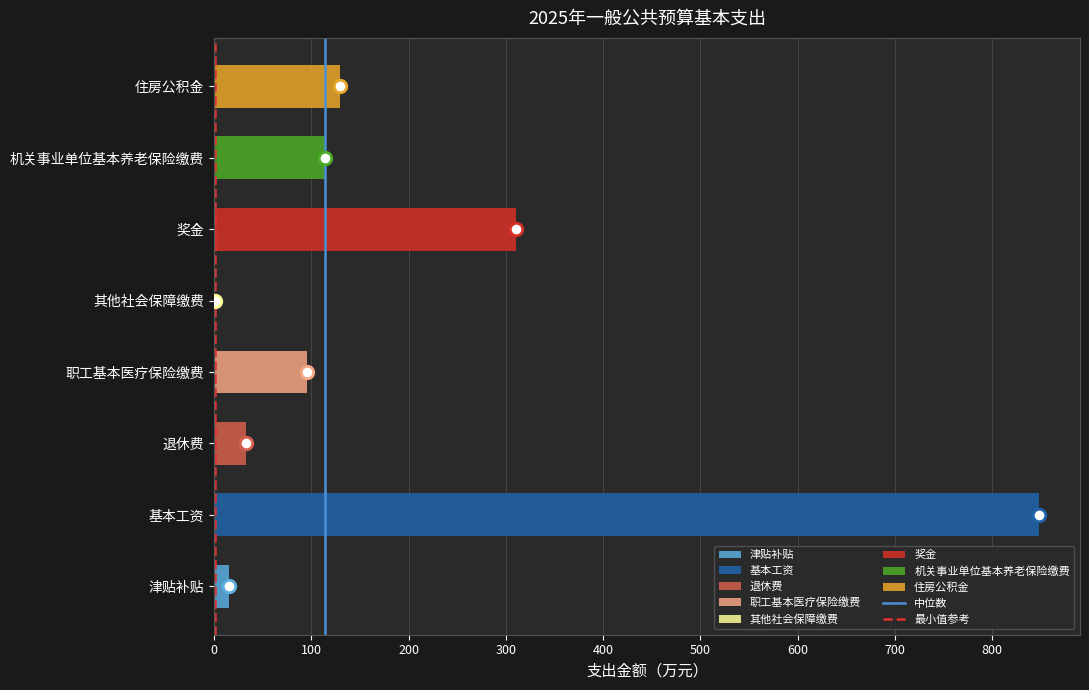

Reading bottom to top, transcribe all the data shown in this chart.

津贴补贴=15.9	基本工资=848.0	退休费=32.7	职工基本医疗保险缴费=95.3	其他社会保障缴费=0.7	奖金=310.1	机关事业单位基本养老保险缴费=114.6	住房公积金=129.5